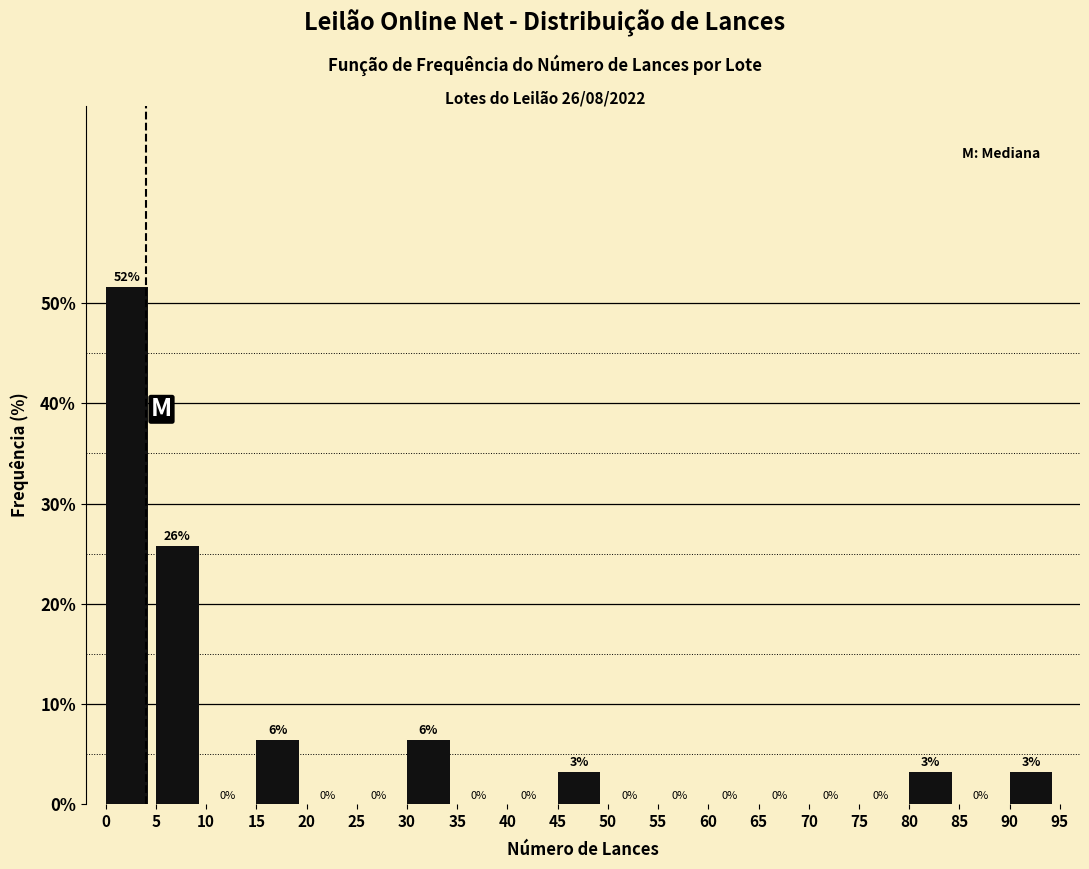

Over which range of the x-axis is the bar tallest?

0 to 5